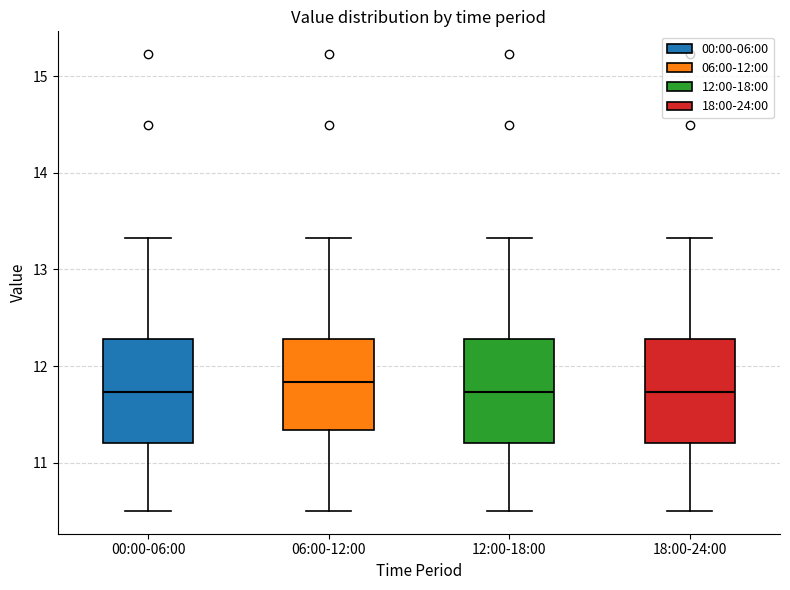

Where does the upper whisker of the box for 06:00-12:00 end on the y-axis? The values are not printed on the chart, so give them approximately, as read against the axis.

13.3